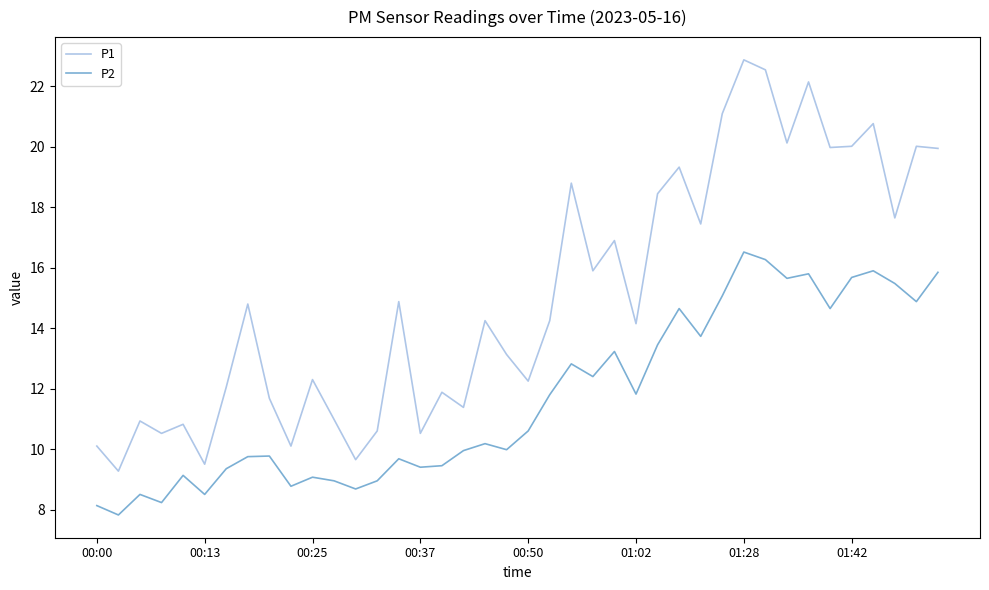

What is the maximum value for P2?

16.5